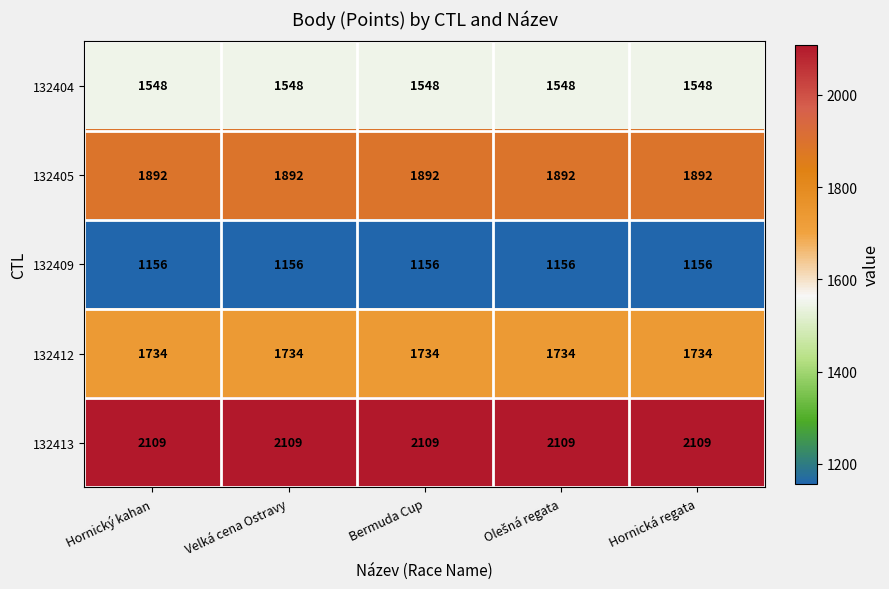

What value does the 132405 series have at Hornická regata?

1892